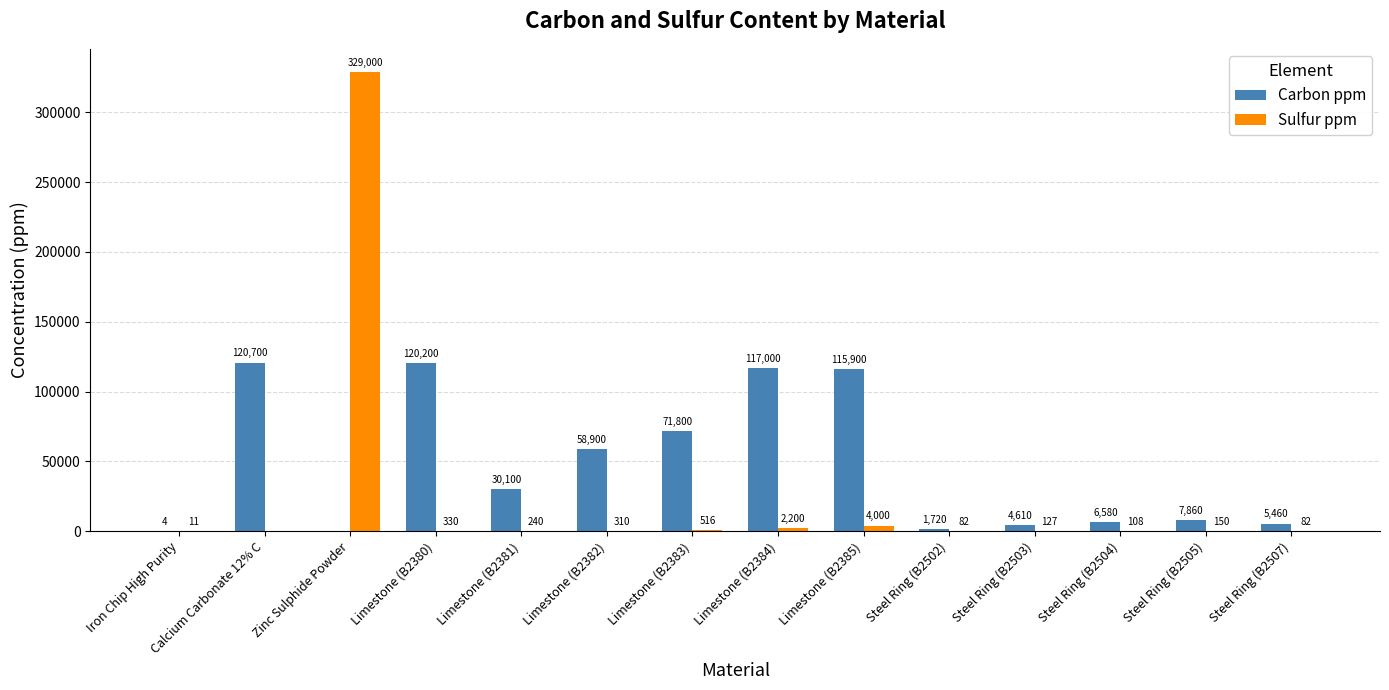

What is the sum of all Carbon ppm values?

660834